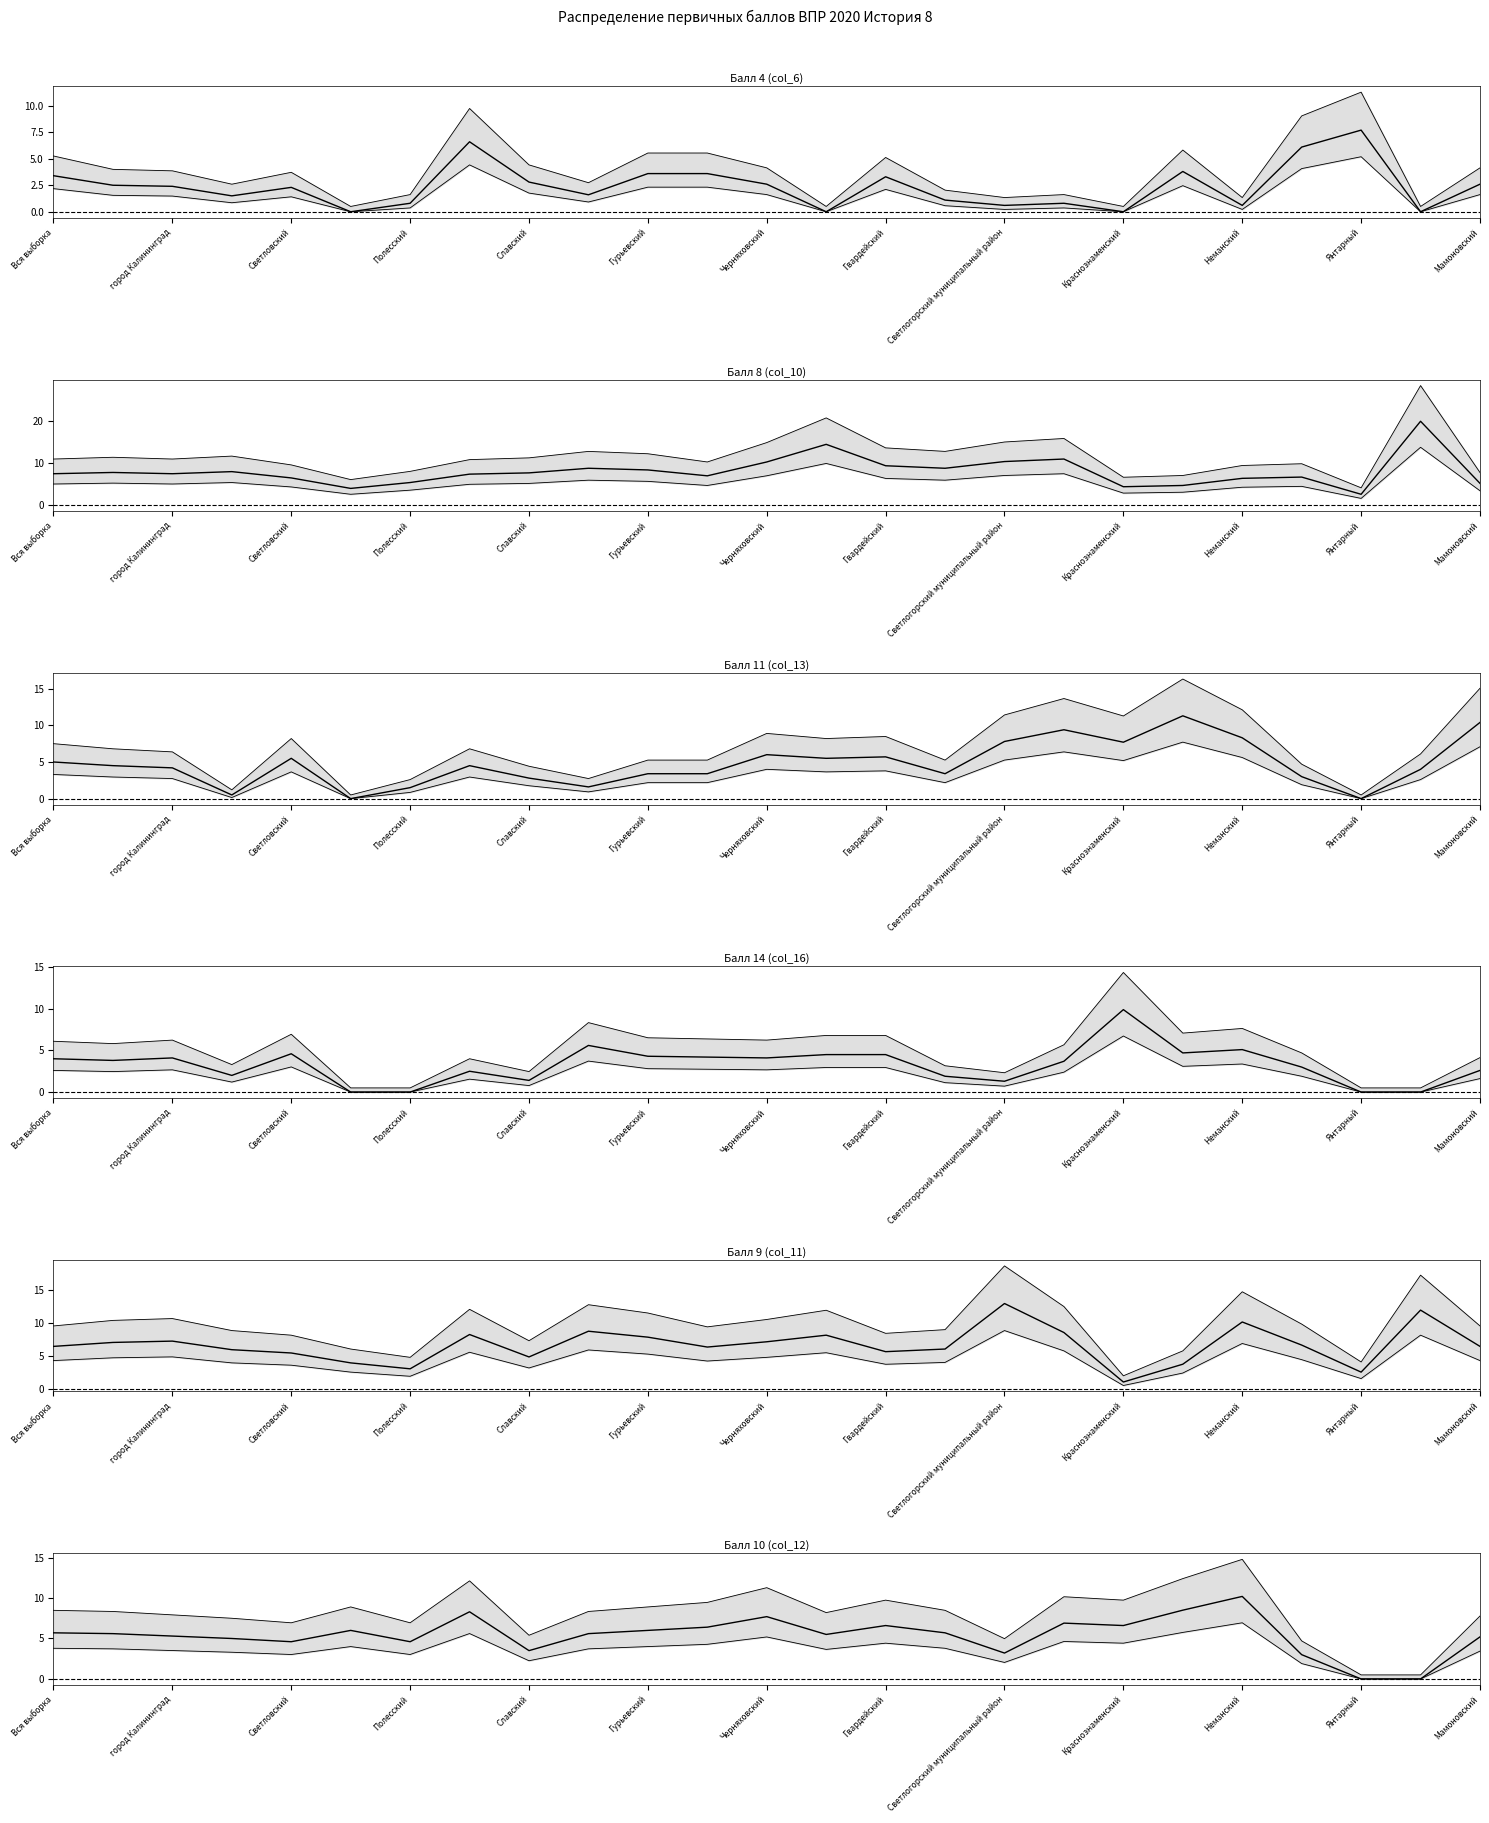

What is the total value across all series at Вся выборка?

47.9